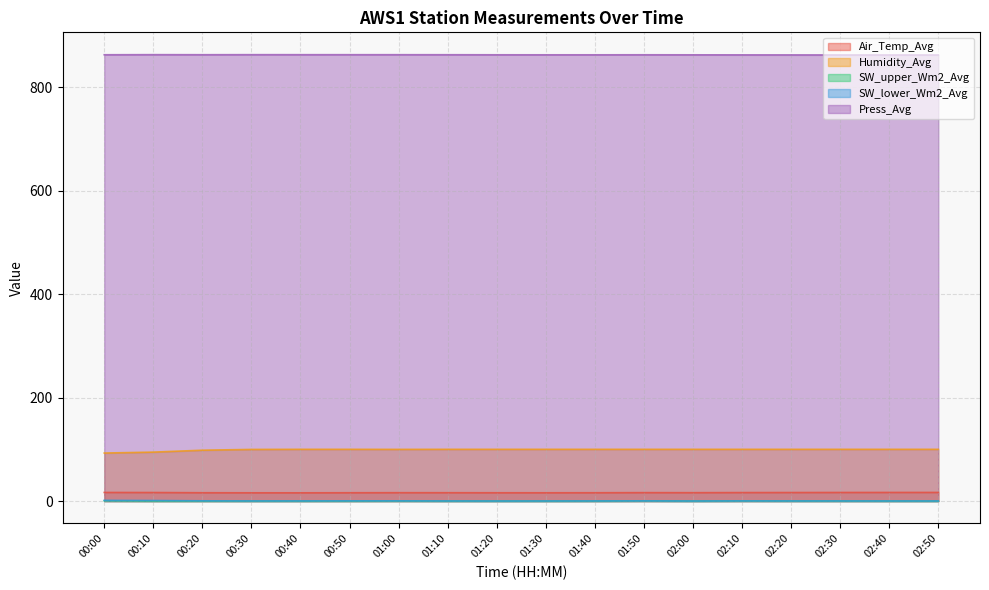

The SW_upper_Wm2_Avg series shows 0.0 at 02:00. True or false?

False